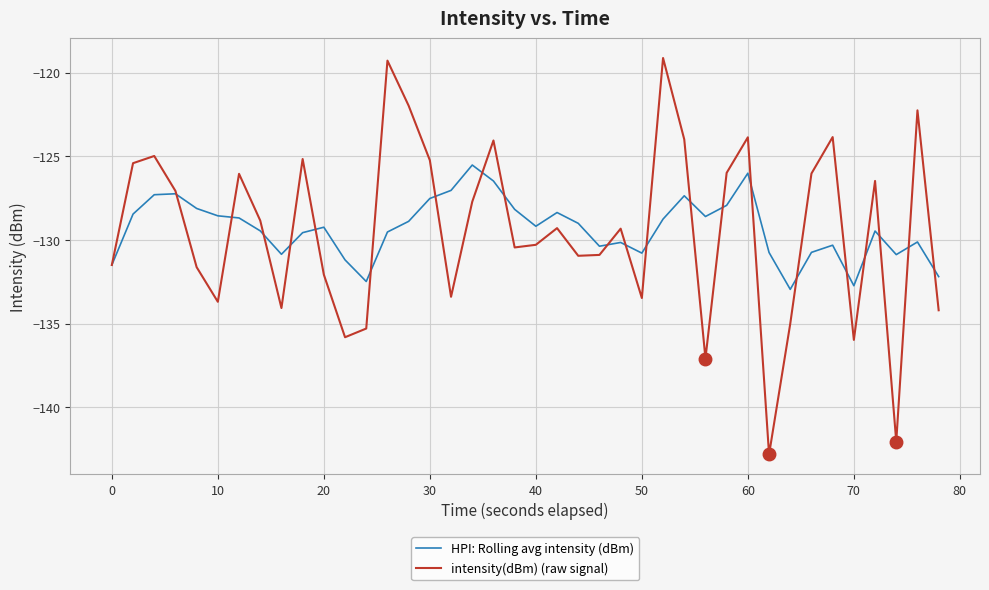

How many interior local peaks does the intensity(dBm) (raw signal) series have?

12